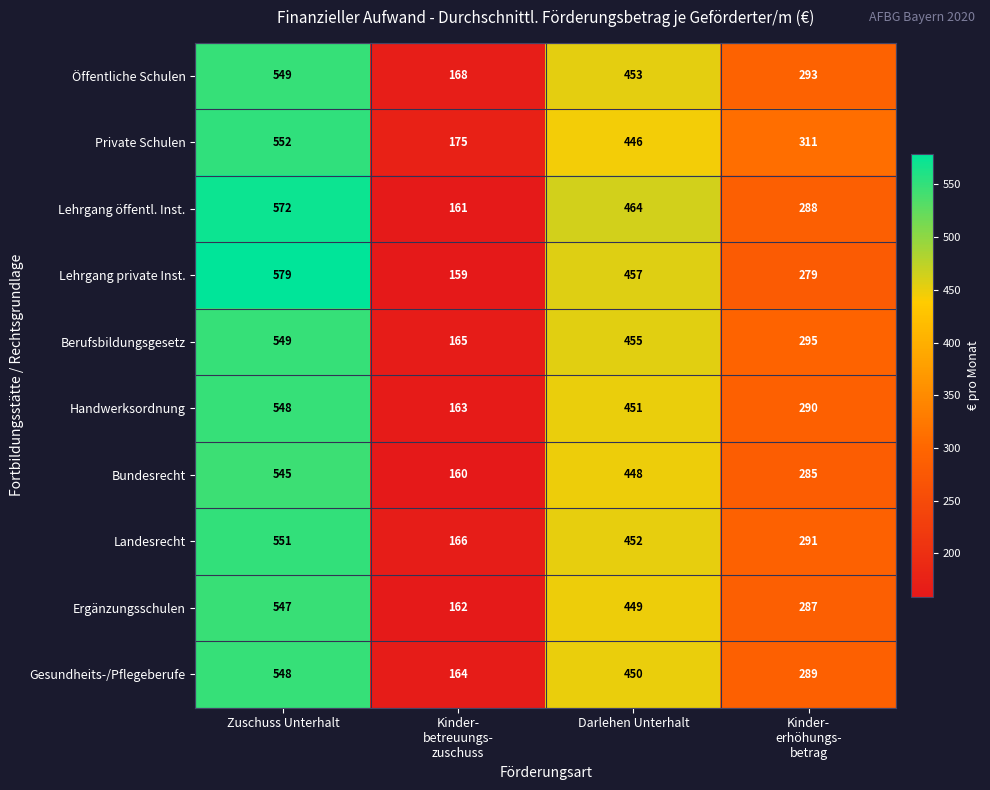

The value of Lehrgang öffentl. Inst. at Darlehen Unterhalt is 696. True or false?

False